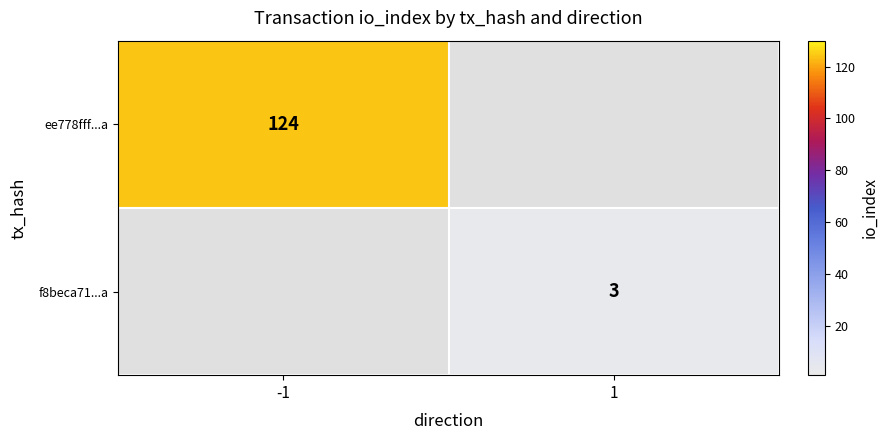

What is the smallest value displayed?

3.0